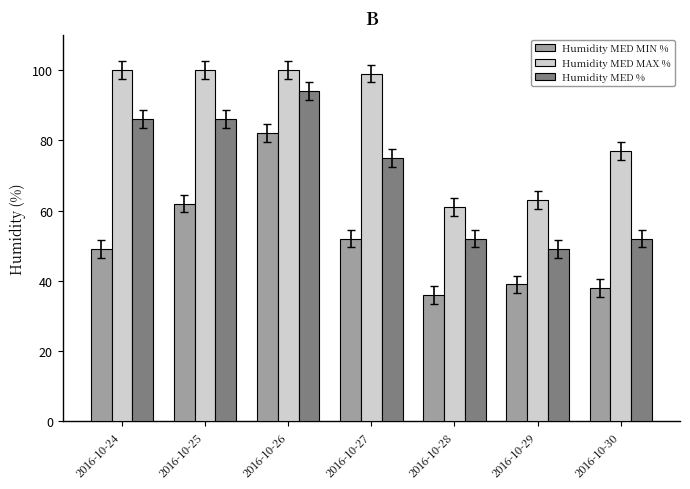

What is the highest value of the Humidity MED MAX % series?

100